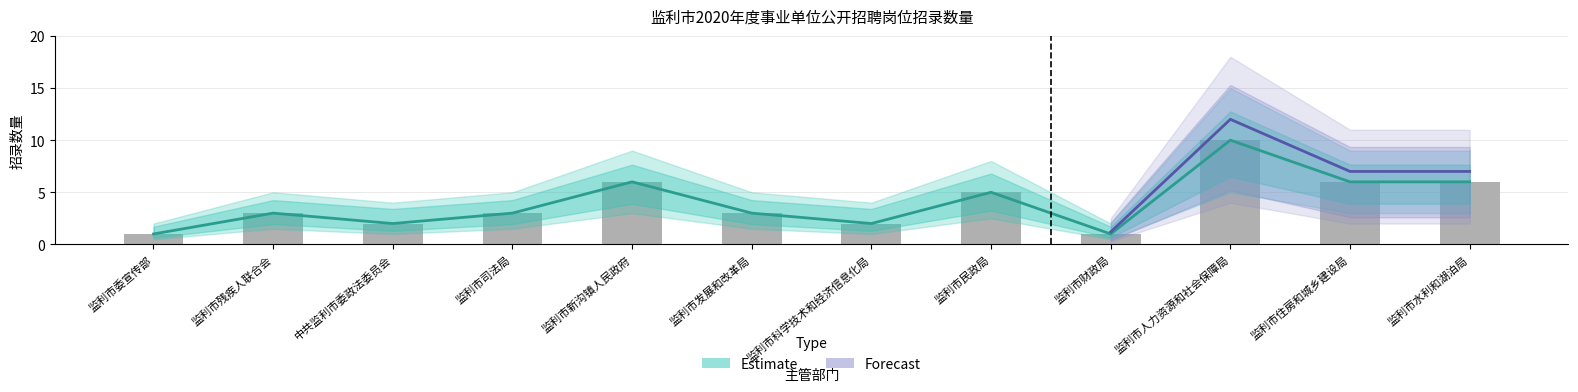

The 招录数量(Forecast) series shows 0.7 at 监利市发展和改革局. True or false?

False